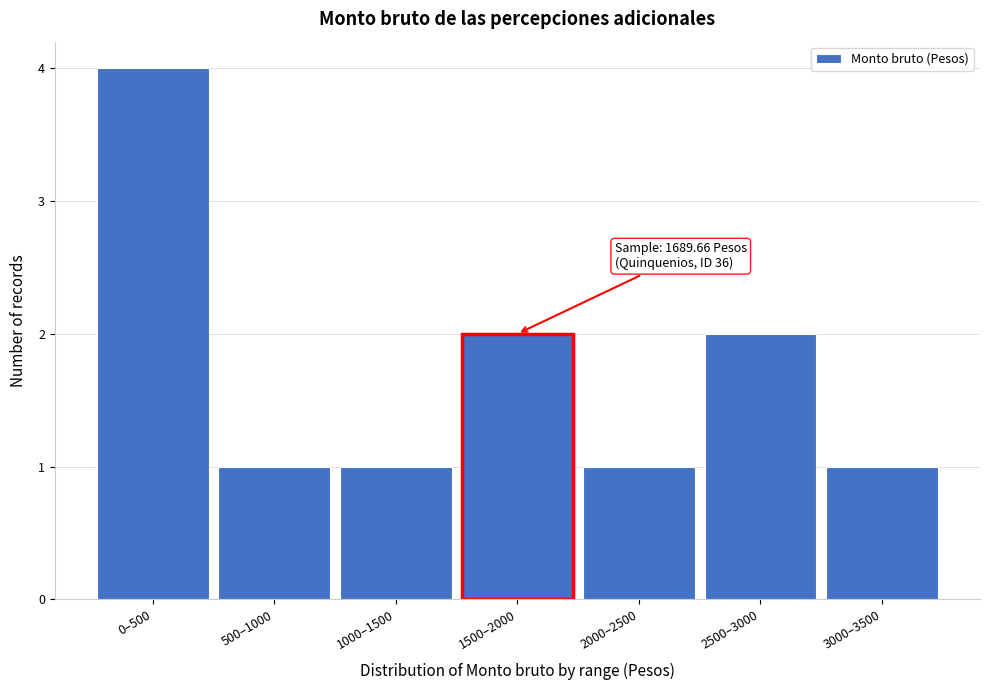

Reading right to left, extract all data points from this chart.

1	2	1	2	1	1	4